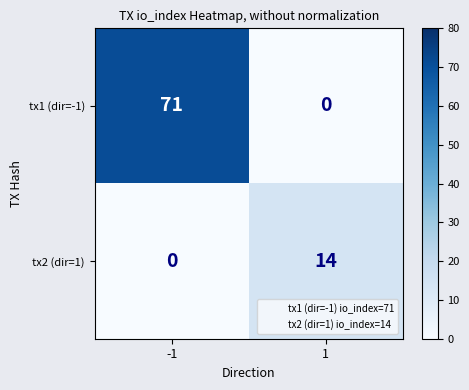

Which series has the largest total across all categories?

tx1 (dir=-1)